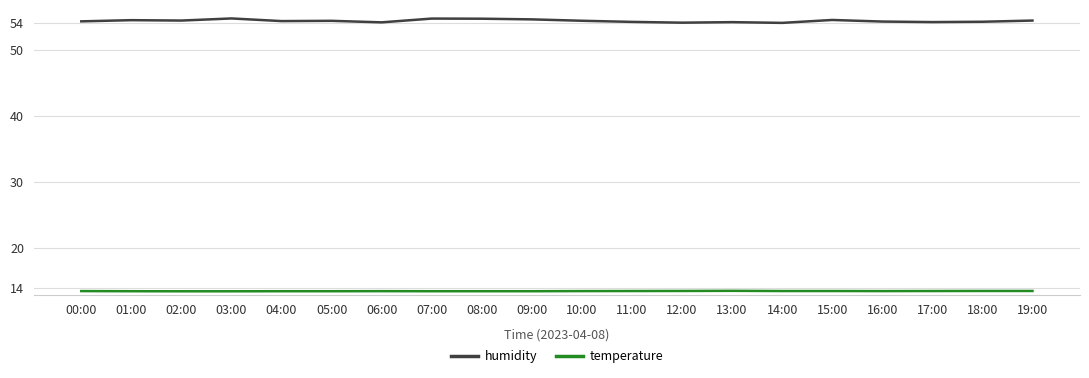

True or false: humidity has a value of 54.4 at 19:00.

True